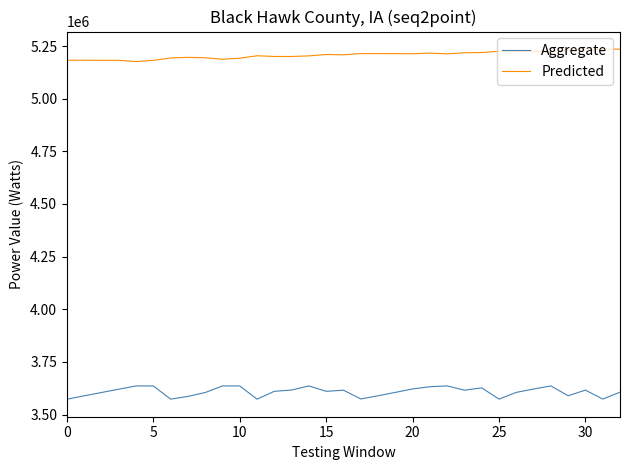

What is the minimum value for Predicted?

5176406.0